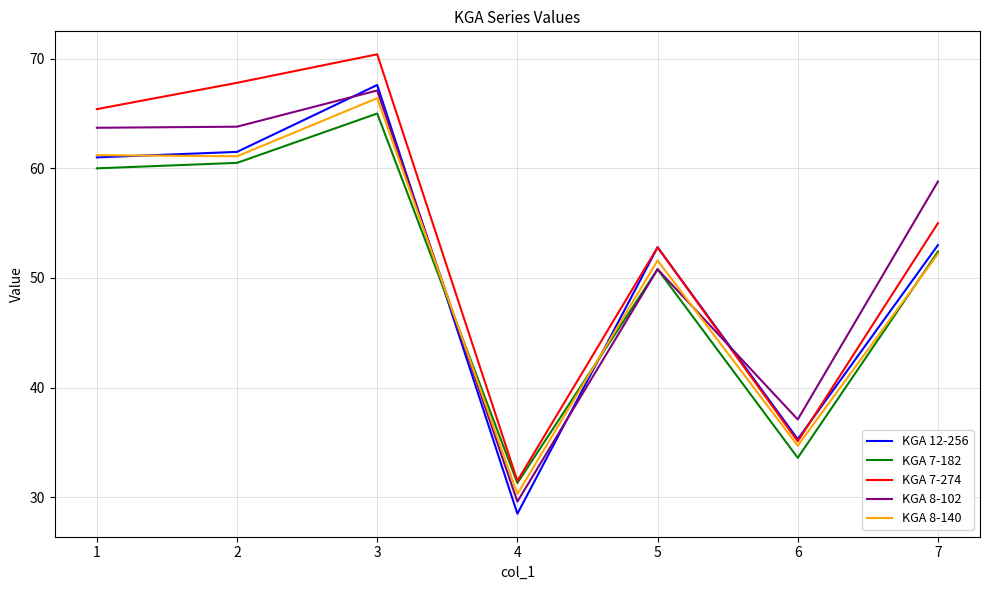

True or false: KGA 8-140 and KGA 7-274 intersect in this chart.

False